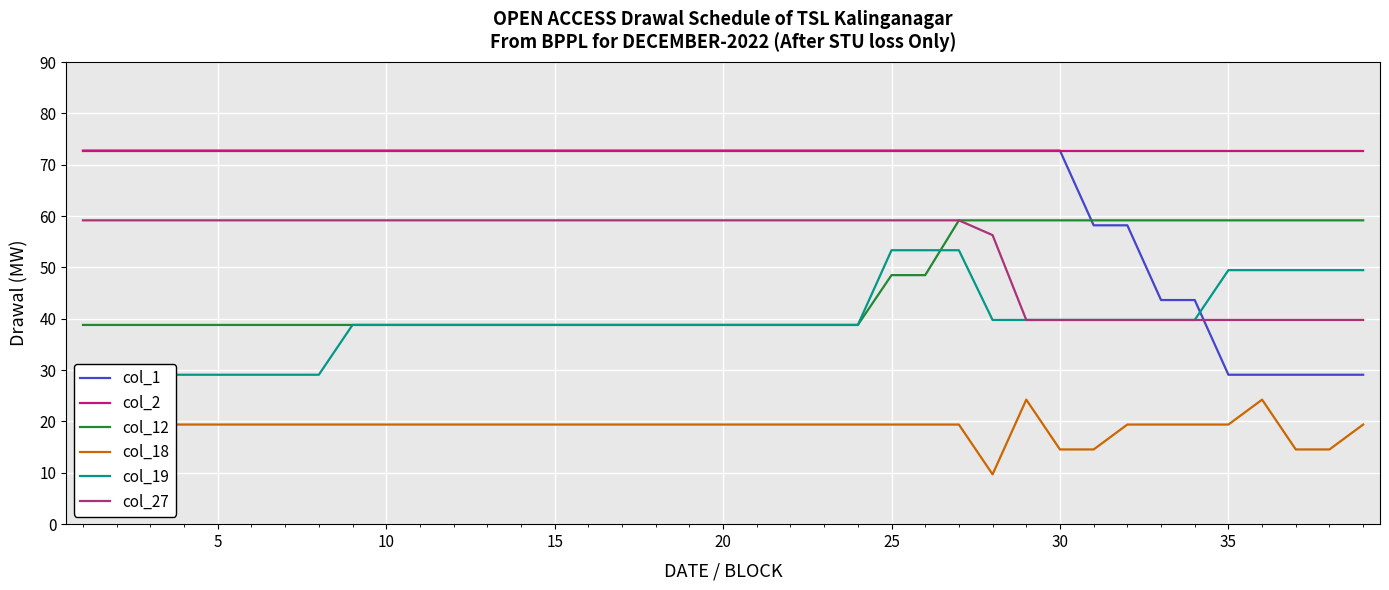

True or false: col_19 has more than 0 points higher than both neighbors.

False